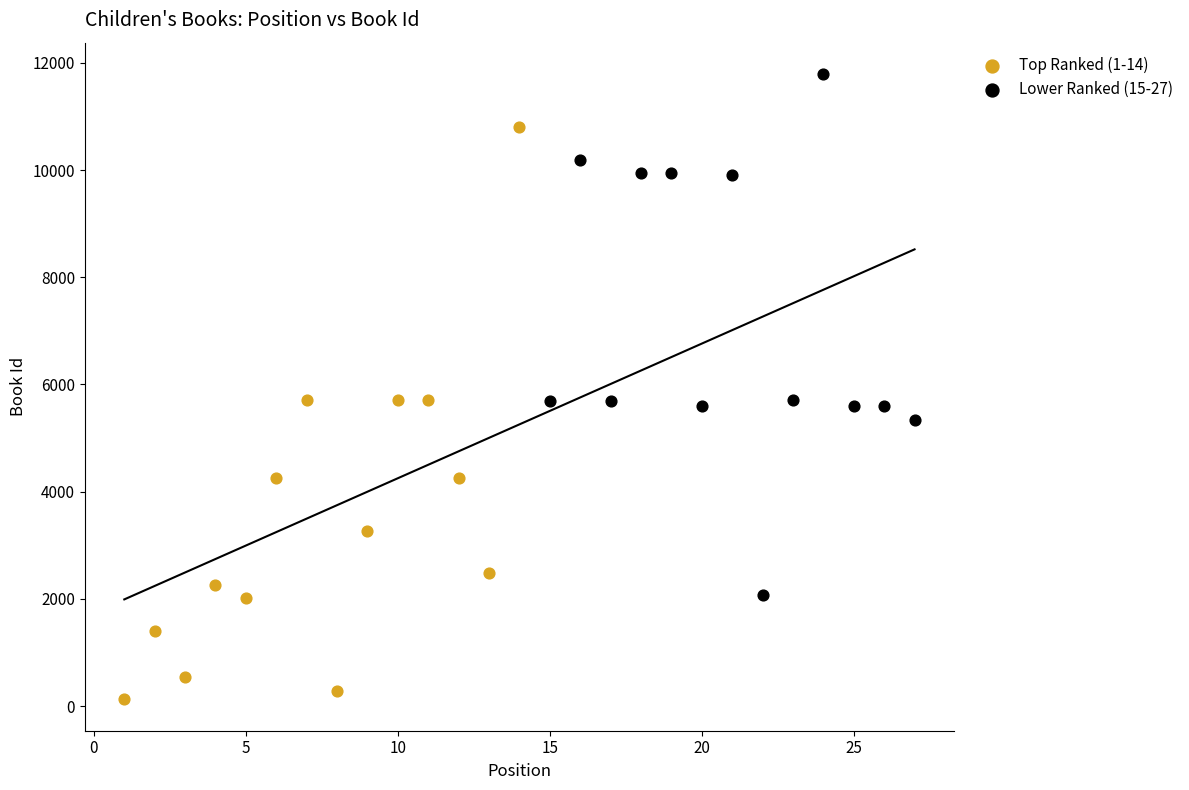

Which series has the widest spread of Y values?

Top Ranked (1-14)